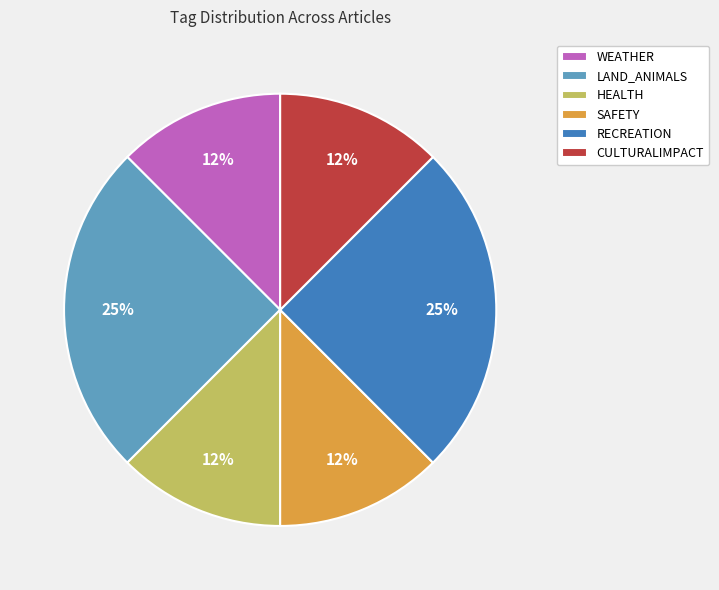

How many slices are in this pie chart?

6